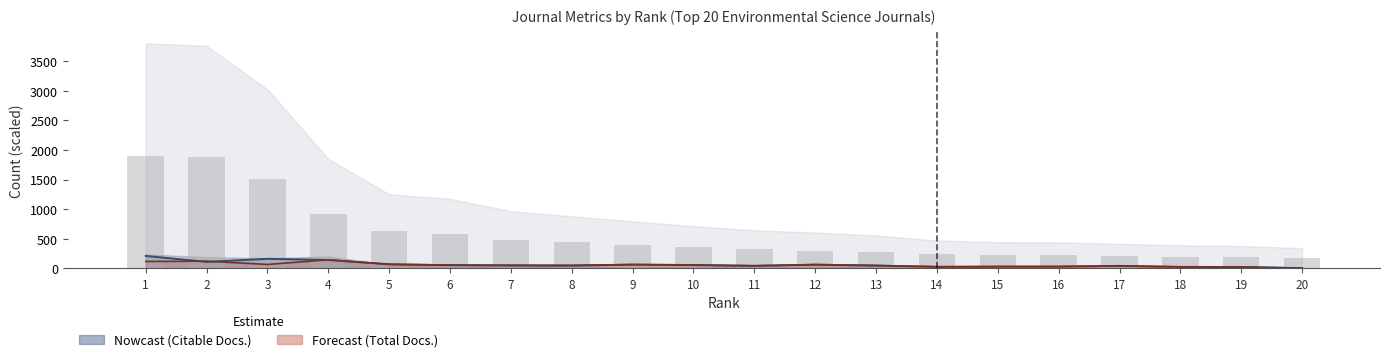

At which category is the sum across all series the highest?

1